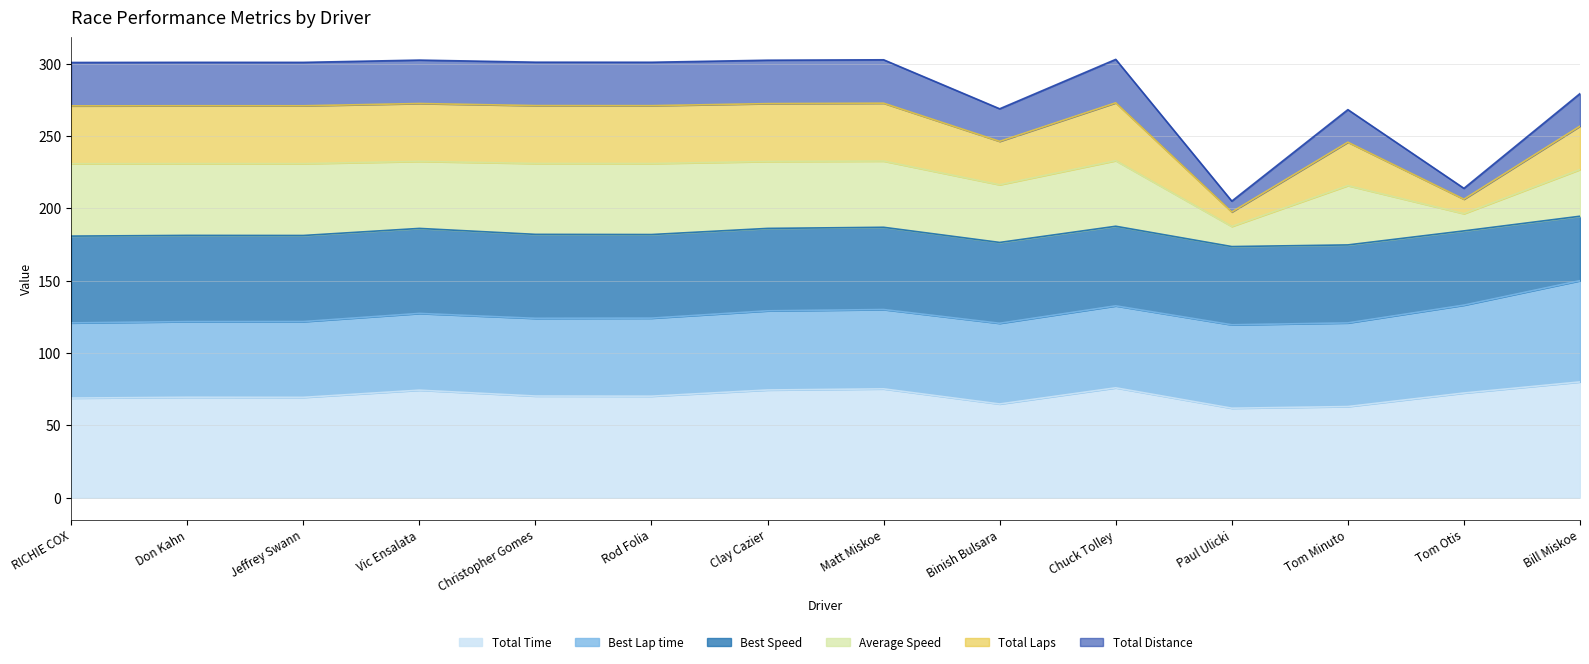

The Total Time series shows 61.8 at Paul Ulicki. True or false?

True